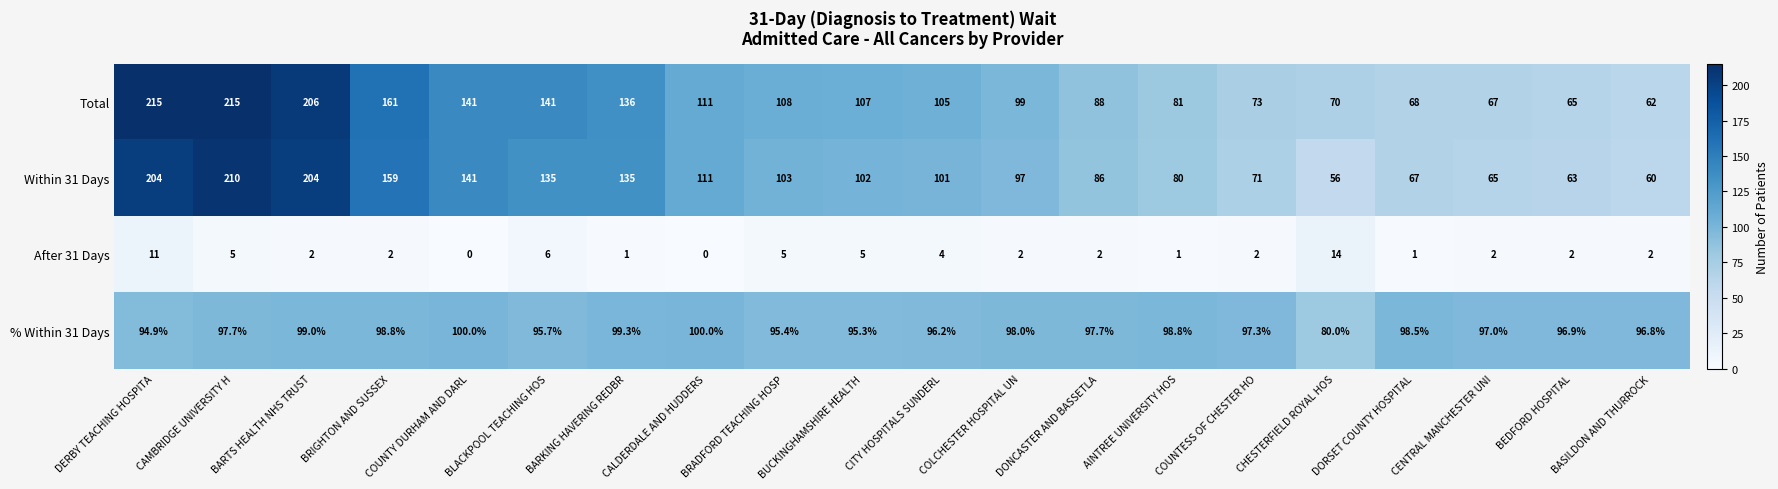

What is the spread (max minus min) of values at BLACKPOOL TEACHING HOS?

135.0